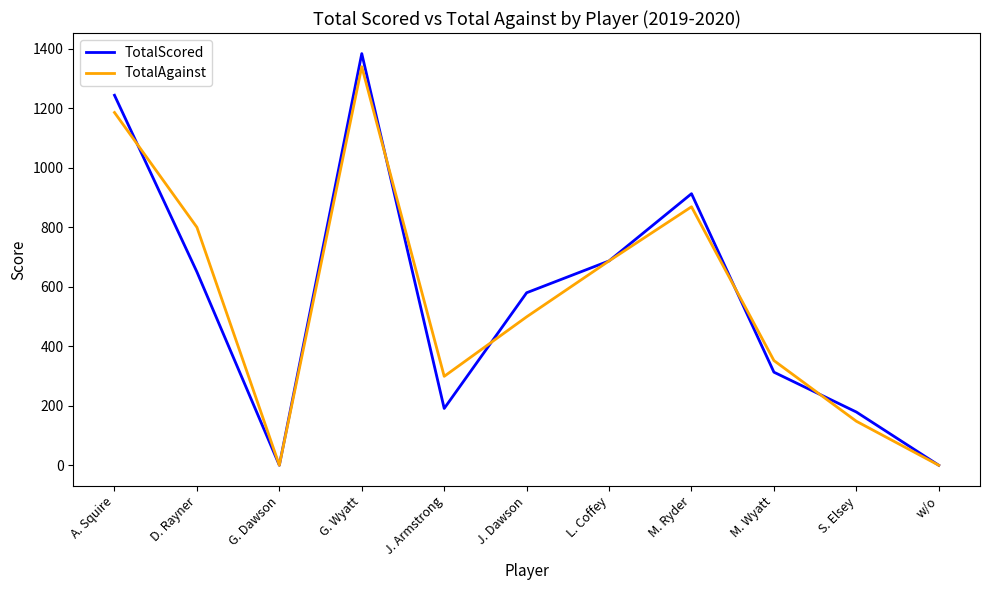

What is the difference between the maximum and minimum values in the TotalAgainst series?

1340